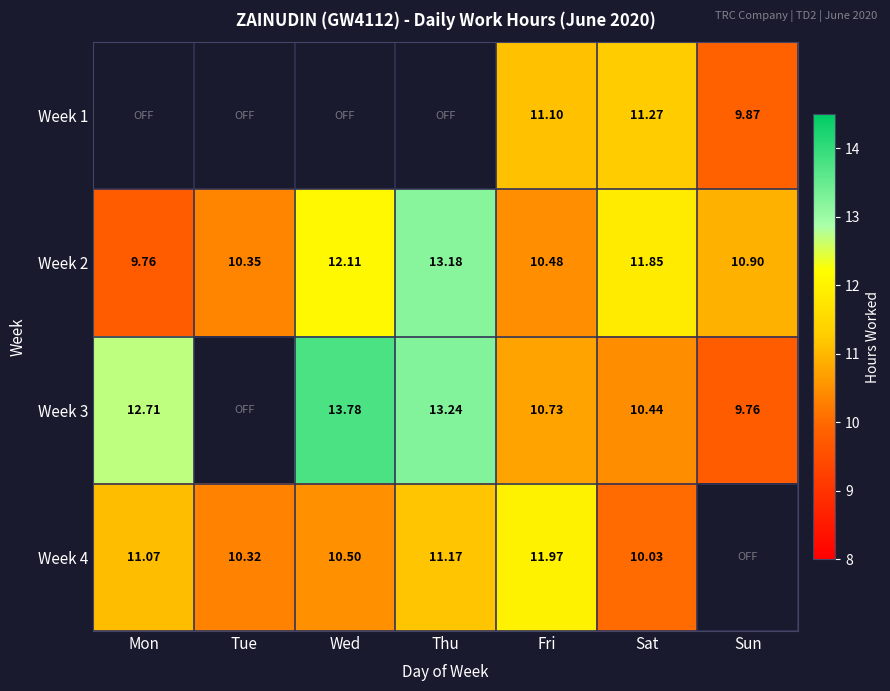

Which category has the lowest value across all series?

Mon